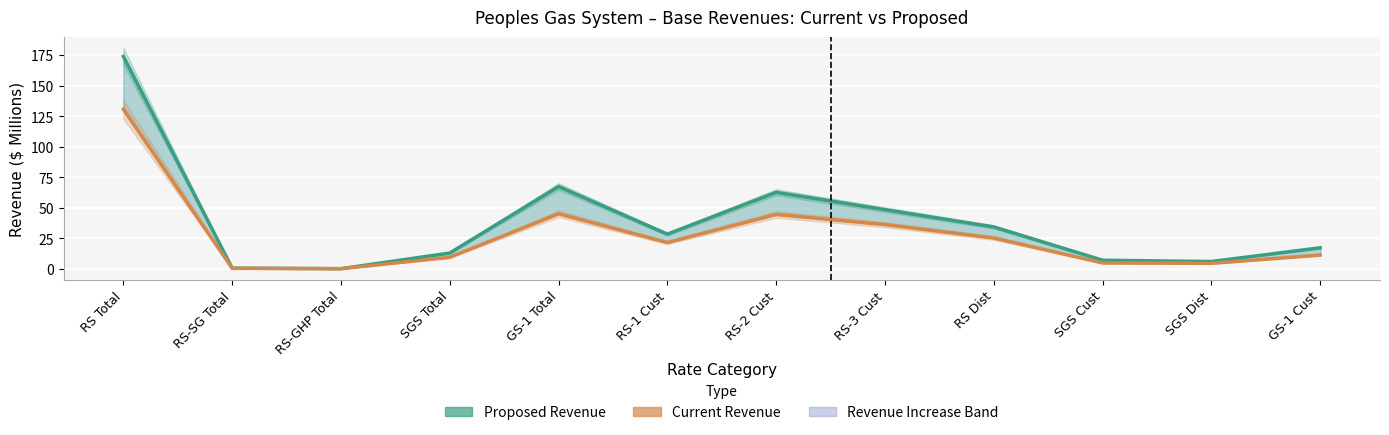

What is the spread (max minus min) of values at GS-1 Cust?

6.0